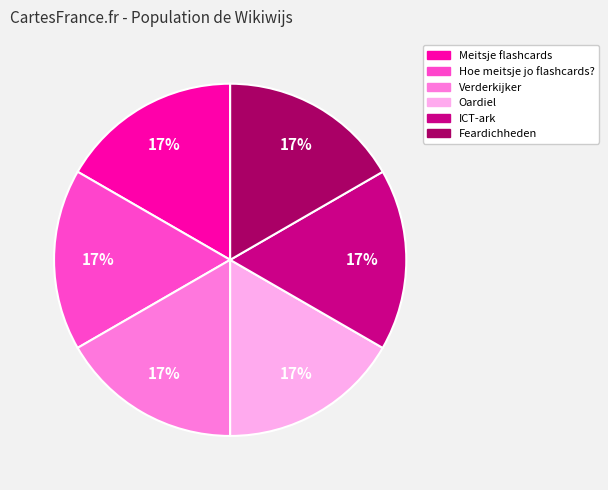

Does Meitsje flashcards represent more than half of the total?

No